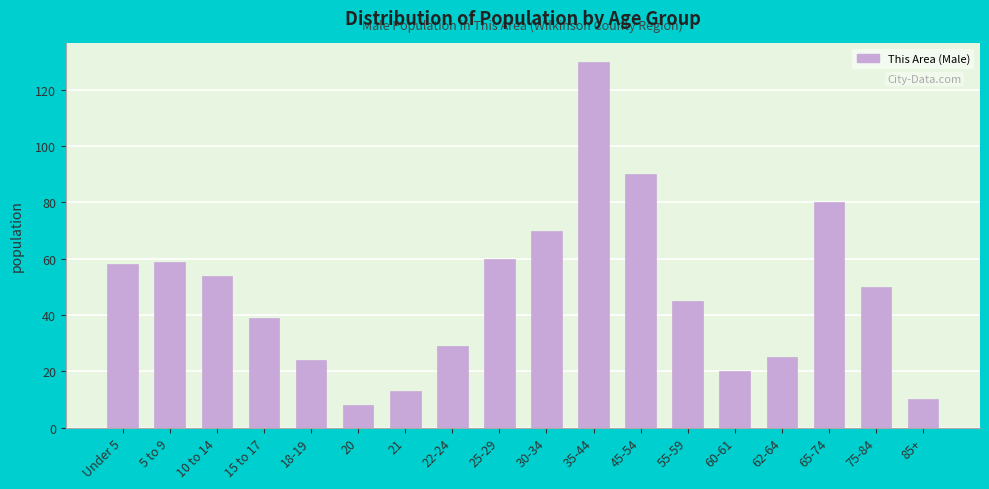

Reading right to left, list all the values displayed in this chart.

10	50	80	25	20	45	90	130	70	60	29	13	8	24	39	54	59	58